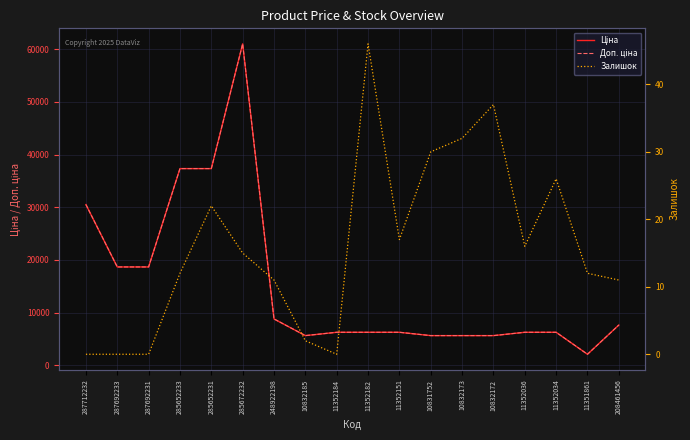

At how many categories does at least one series exceed 23456?

4